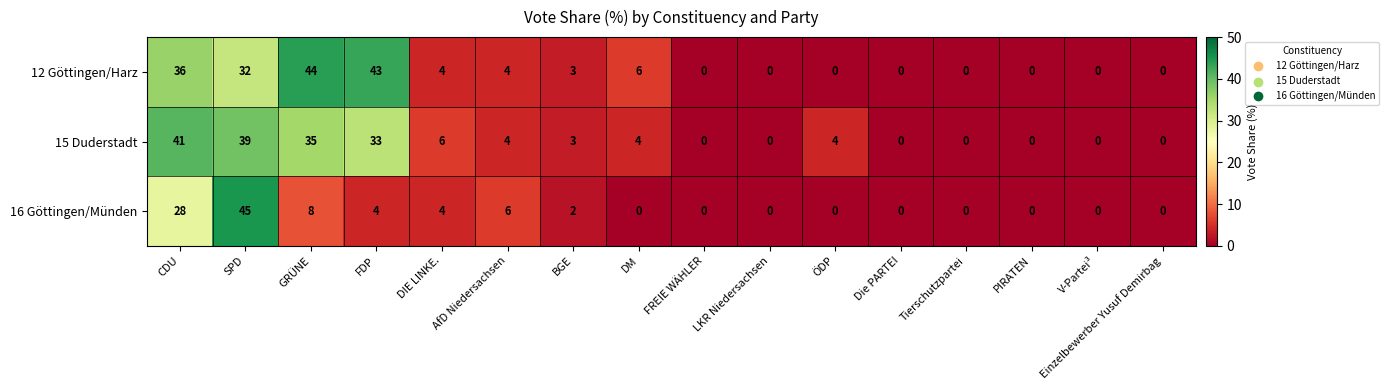

At which category is the sum across all series the highest?

SPD